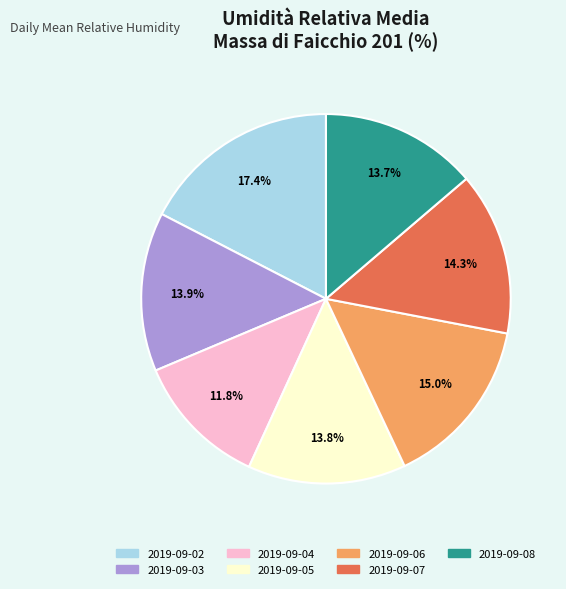

Is it true that 2019-09-08 is 14% of the pie?

True